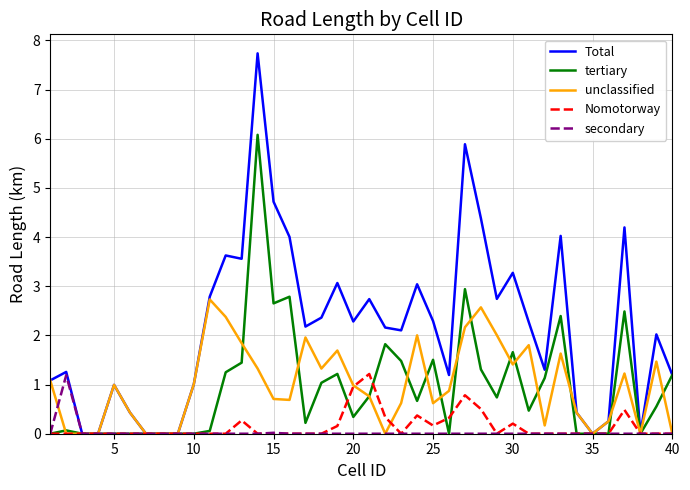

What is the greatest value displayed?

7.7